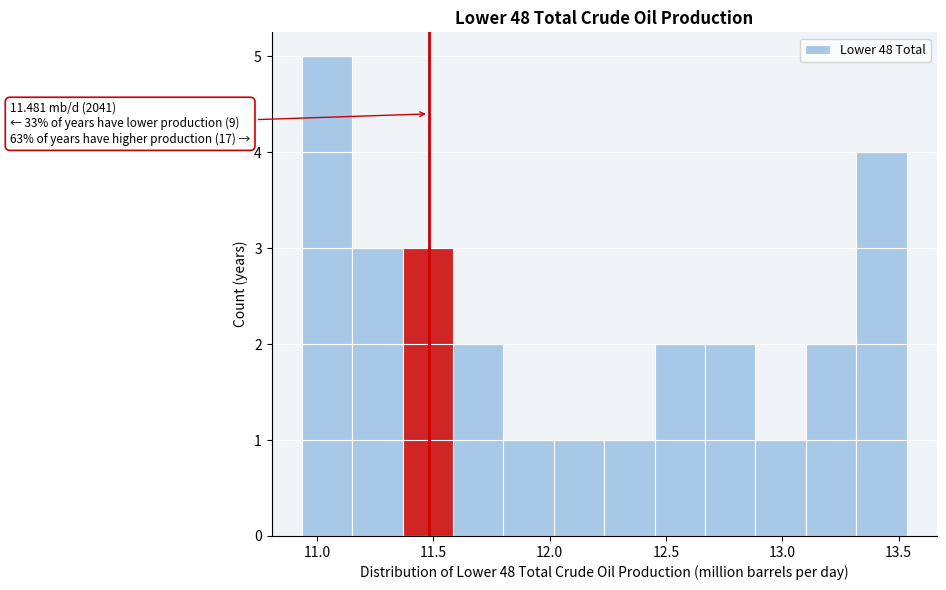

Which range on the x-axis has the tallest bar?

10.95 to 11.15